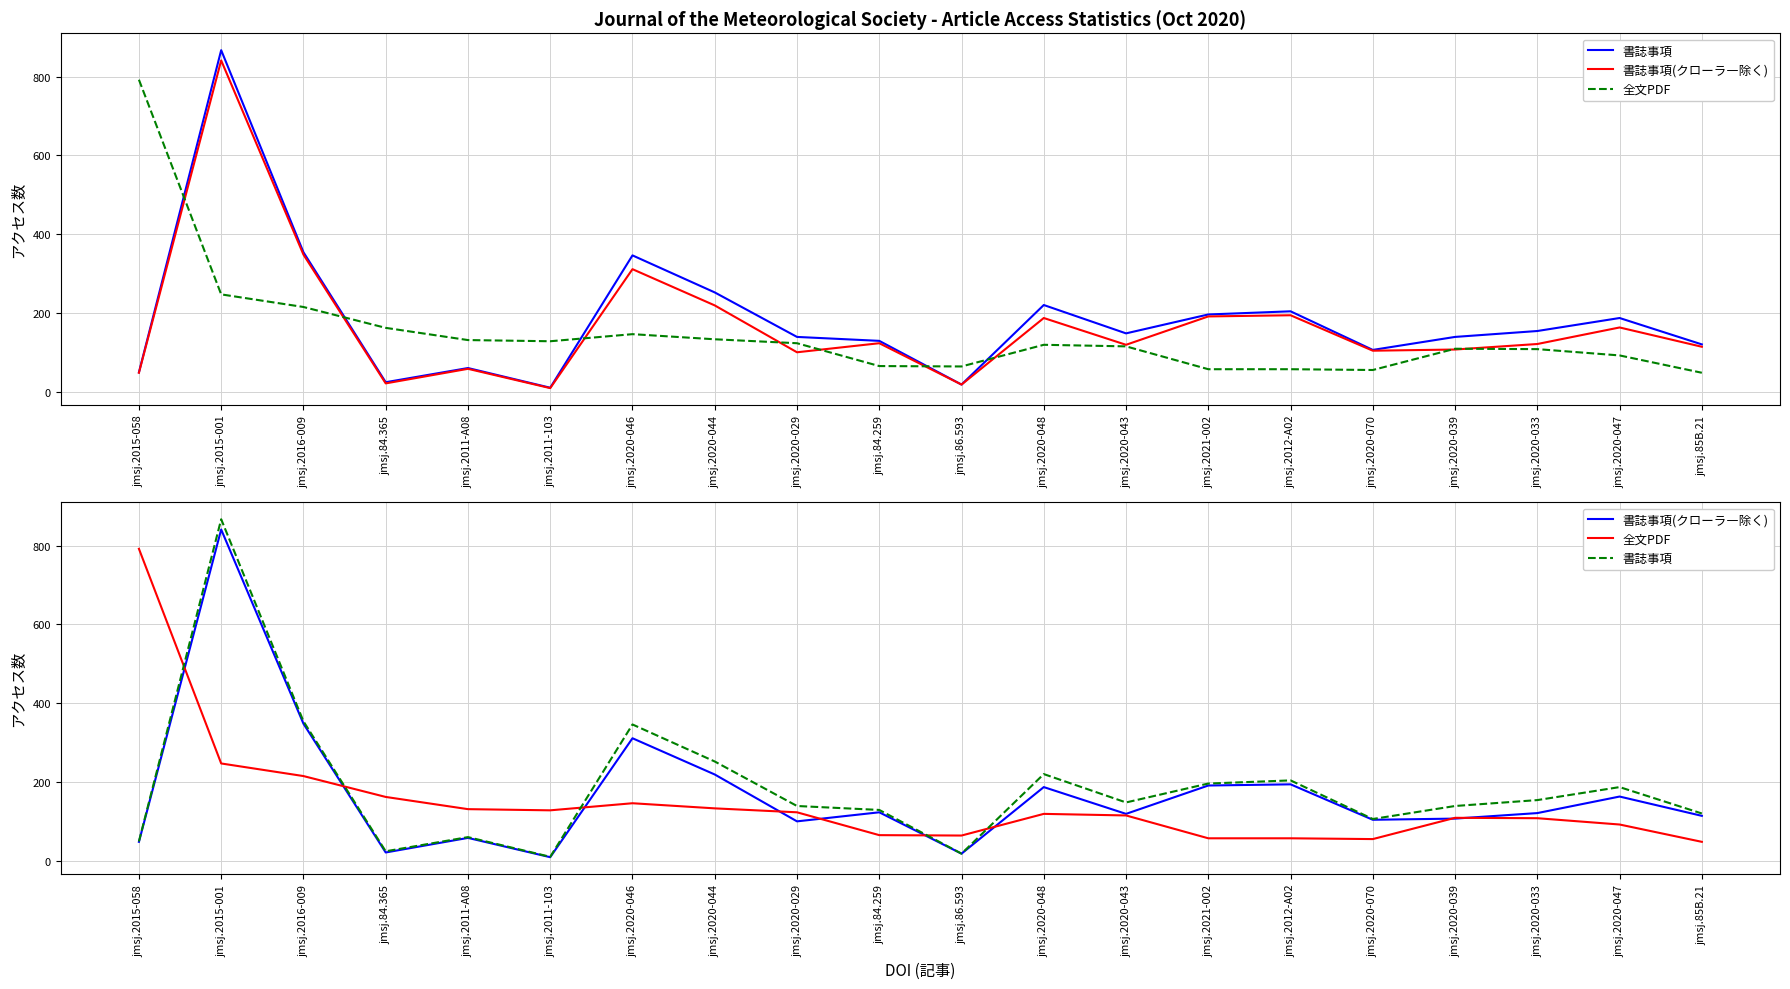

What is the value of the 書誌事項(クローラ―除く) point at the 11th from the left?

18